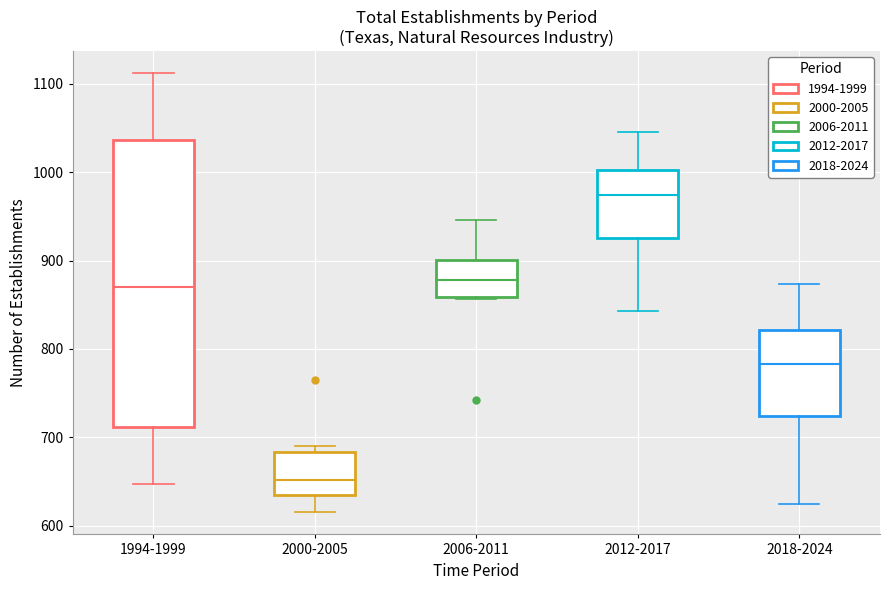

Reading left to right, read every box against the y-axis: the position of its median line, the range the box covers, and the ends of its whiskers. The values are not printed on the chart, so give them approximately, as read against the axis.

1994-1999: median 870, box 710 to 1040, whiskers 650 to 1110
2000-2005: median 650, box 630 to 680, whiskers 620 to 690
2006-2011: median 880, box 860 to 900, whiskers 860 to 950
2012-2017: median 970, box 930 to 1000, whiskers 840 to 1050
2018-2024: median 780, box 720 to 820, whiskers 620 to 870